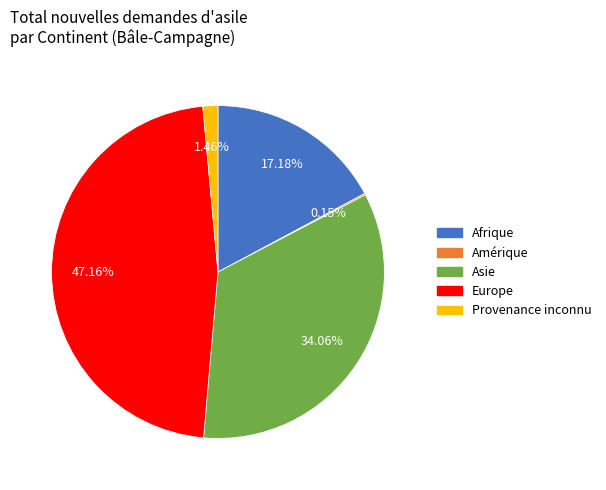

Does any single category account for the majority?

No